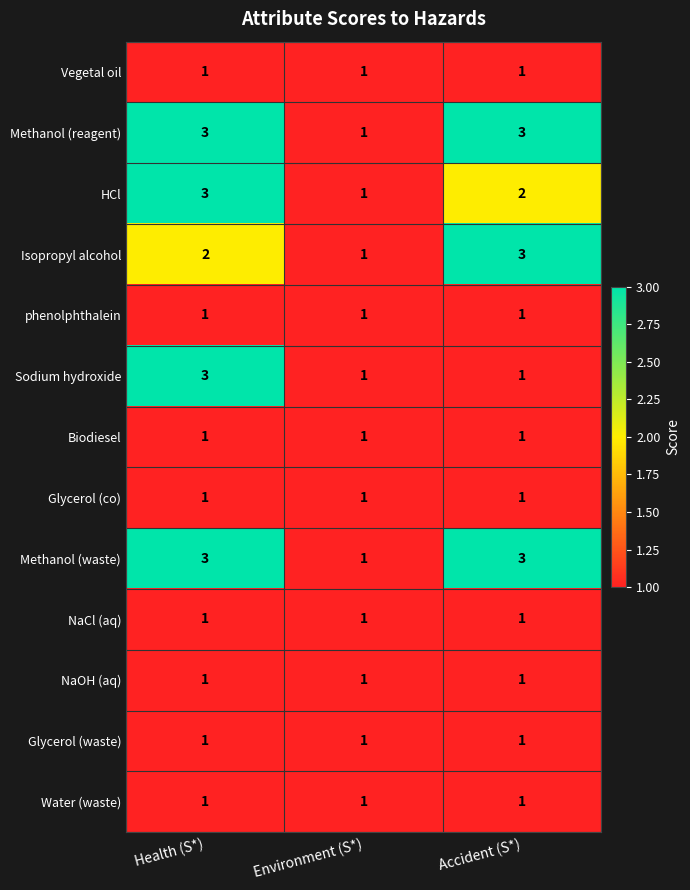

Rank the categories by Isopropyl alcohol value from lowest to highest.

Environment (S*), Health (S*), Accident (S*)